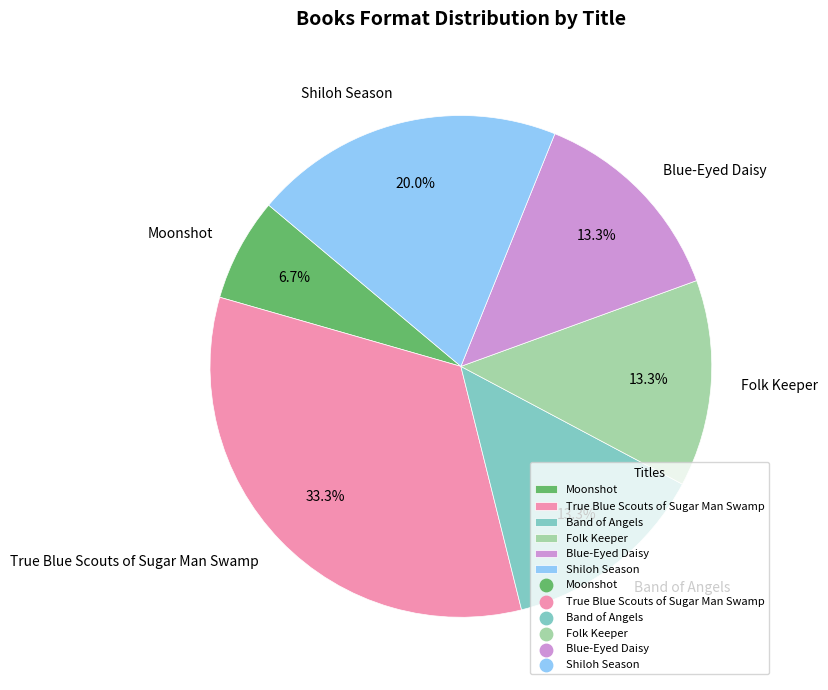

The Shiloh Season slice represents 20% of the pie. True or false?

True